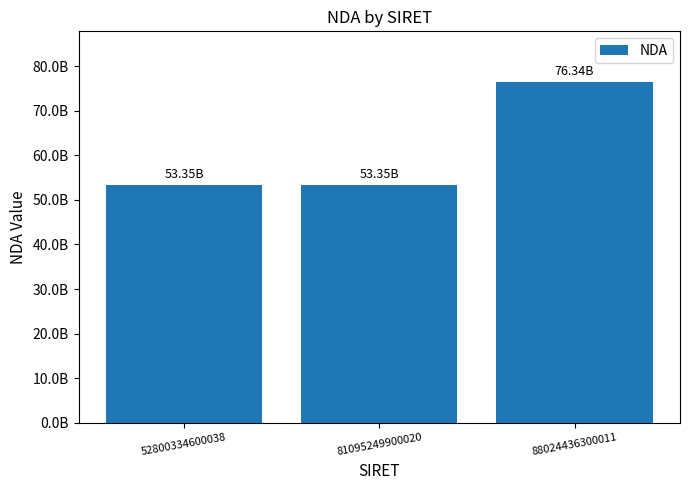

Does the chart contain any negative values?

No